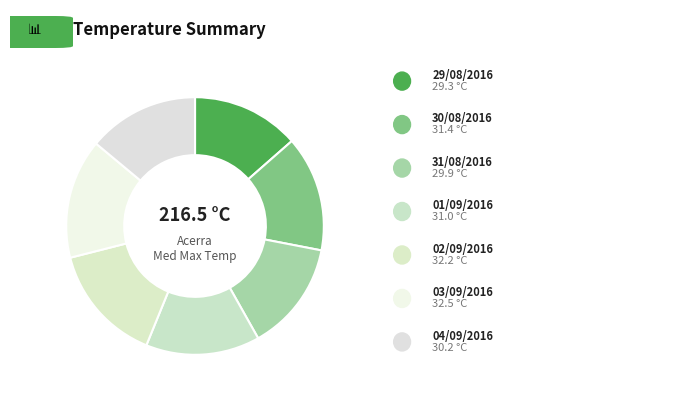

Which category has the smallest portion of the pie?

29/08/2016